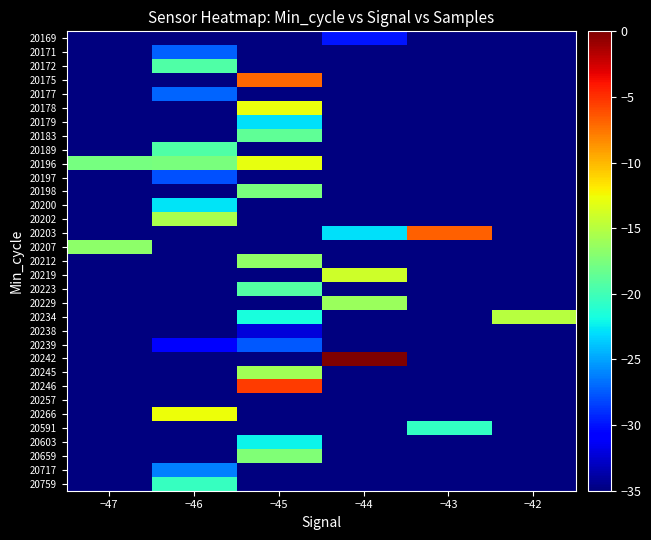

Rank the series by their maximum value, from lowest to highest.

20257, 20238, 20169, 20197, 20239, 20171, 20177, 20717, 20179, 20200, 20603, 20591, 20759, 20172, 20189, 20223, 20183, 20198, 20659, 20207, 20212, 20229, 20245, 20202, 20234, 20219, 20196, 20178, 20266, 20175, 20203, 20246, 20242